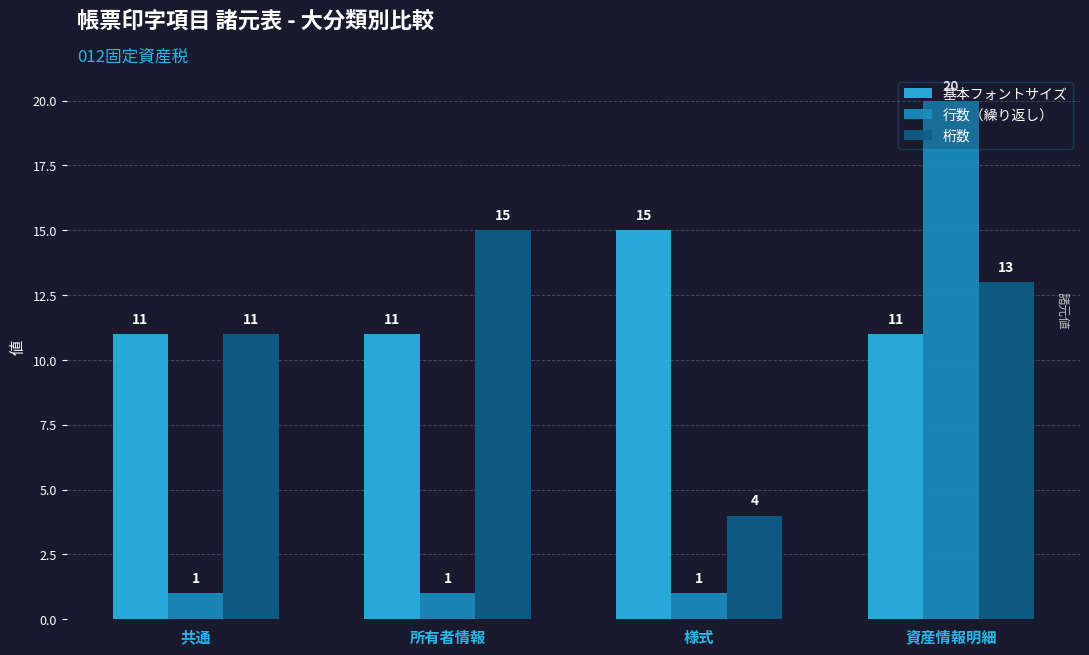

Which series has the largest total across all categories?

基本フォントサイズ